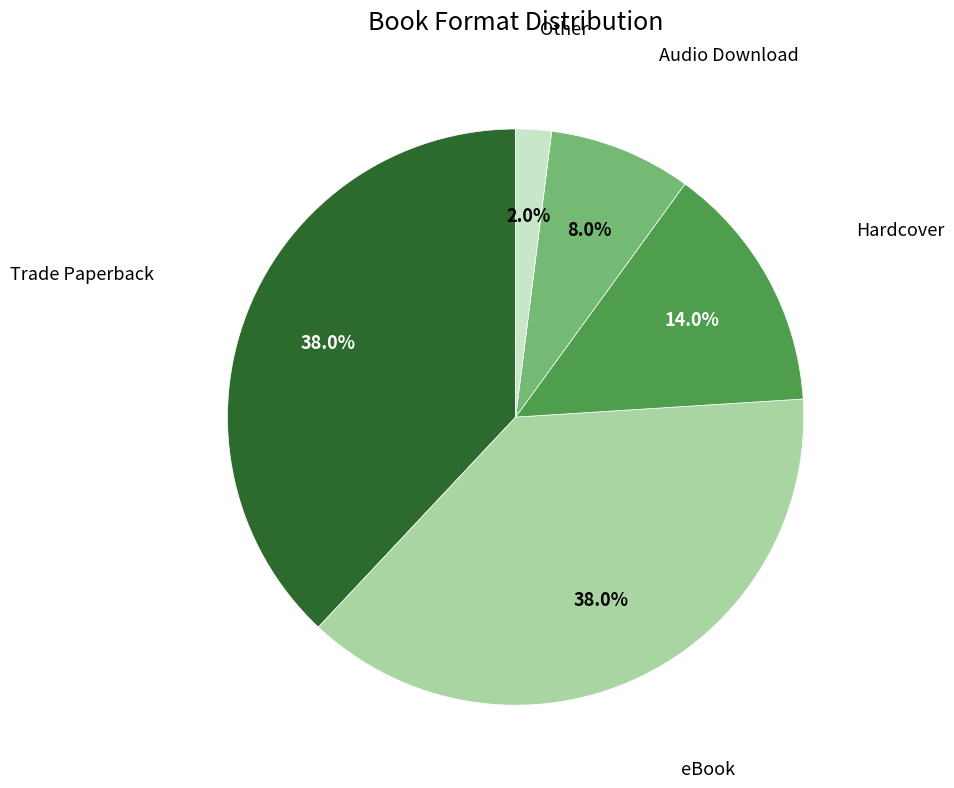

To the nearest percent, what is the difference between the largest and smallest slice percentages?

36%